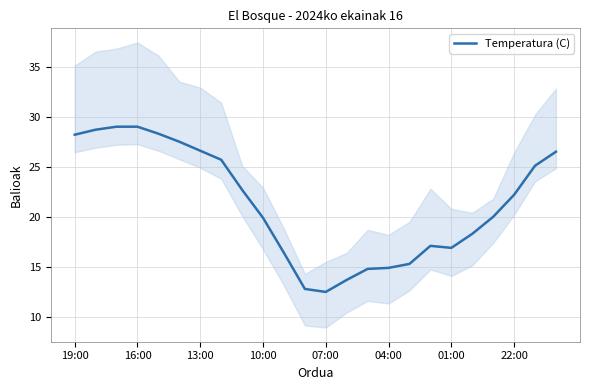

True or false: Temperatura (C) has a value of 49.9 at 19:00.

False